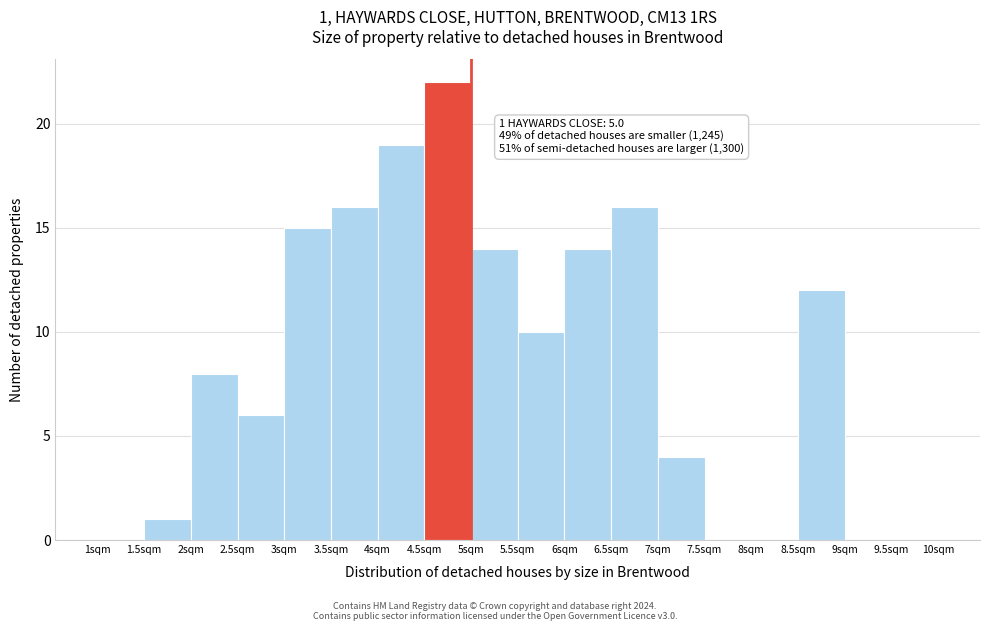

Over which range of the x-axis is the bar tallest?

4.5 to 5.0